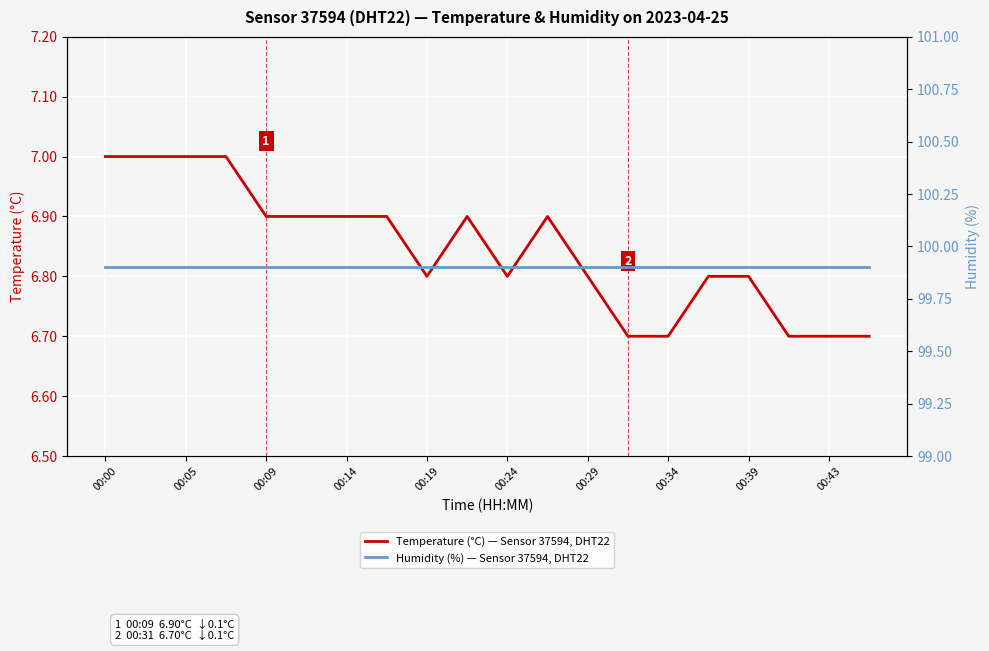

What is the difference between the Temperature (°C) — Sensor 37594, DHT22 values at 00:05 and 00:43?

0.3